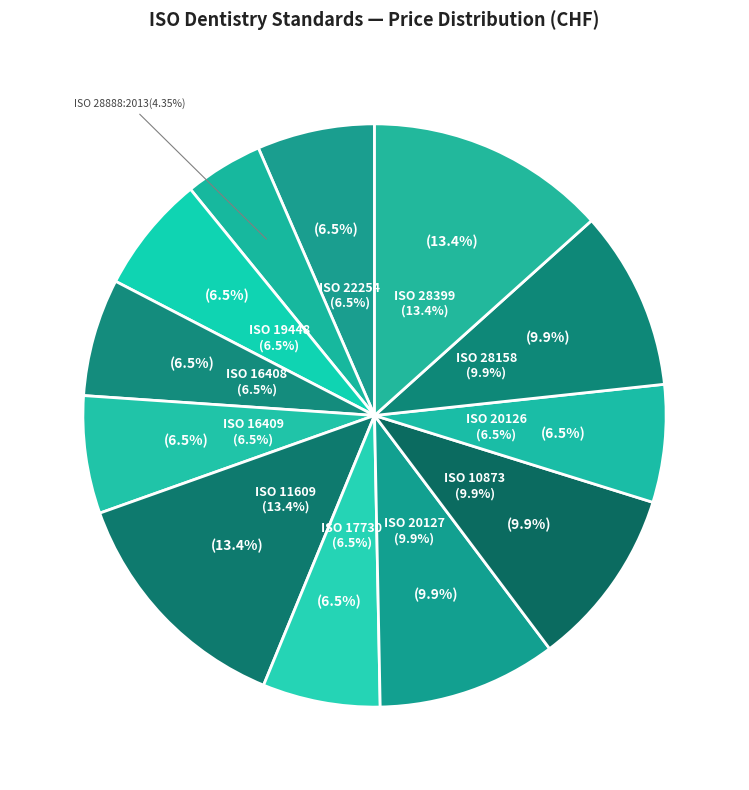

Is there any slice that represents more than half of the pie?

No